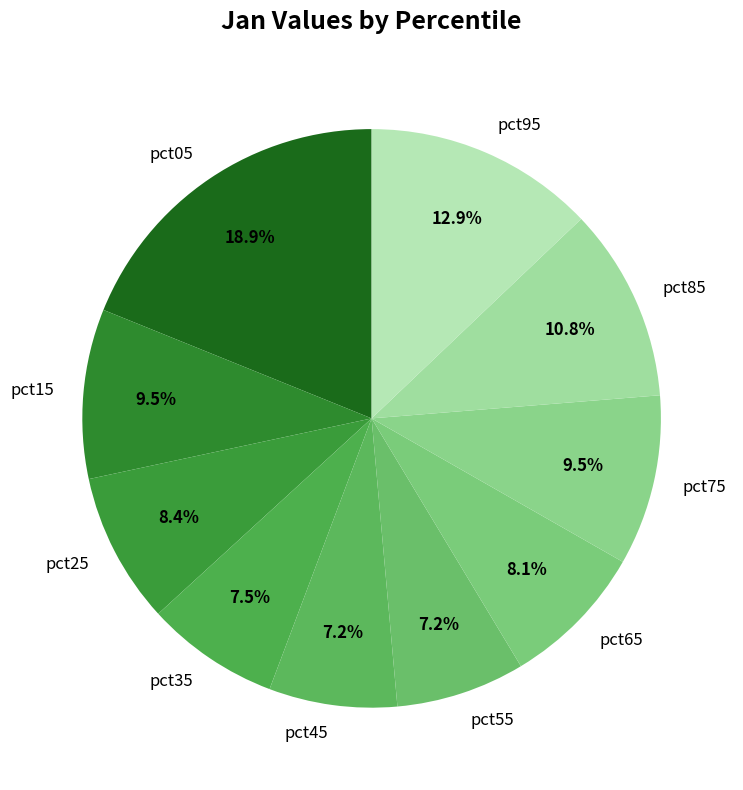

Count the number of slices in the pie.

10